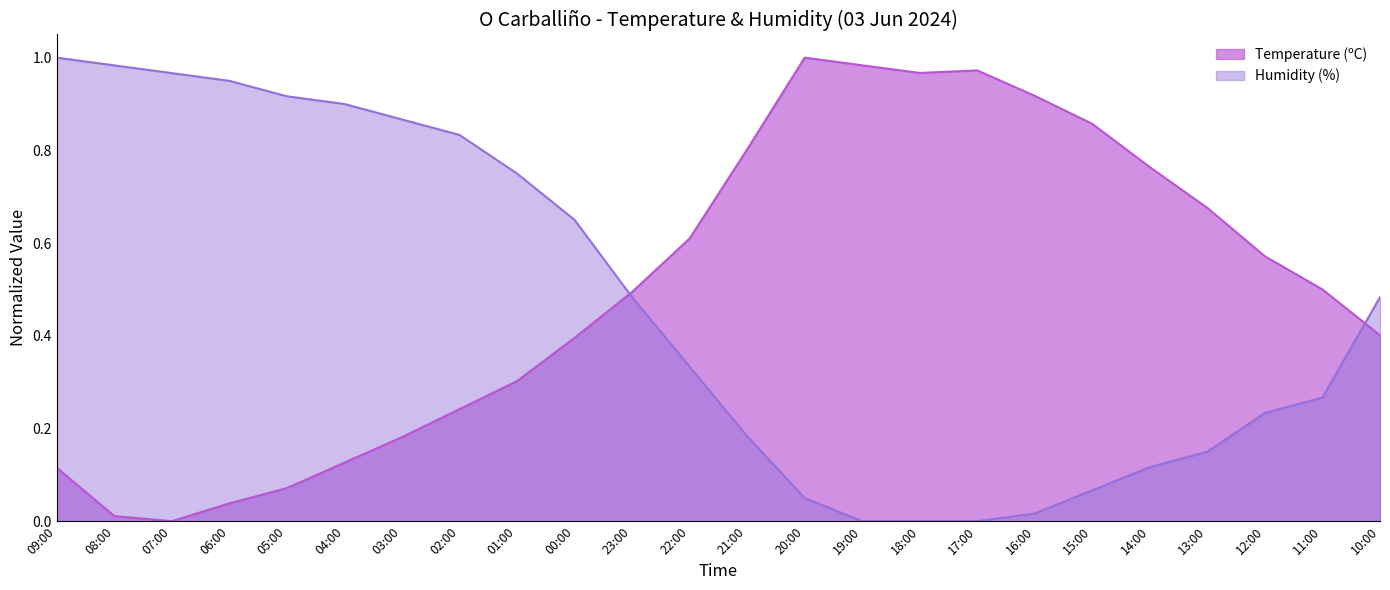

What is the total value across all series at 10:00?

0.9